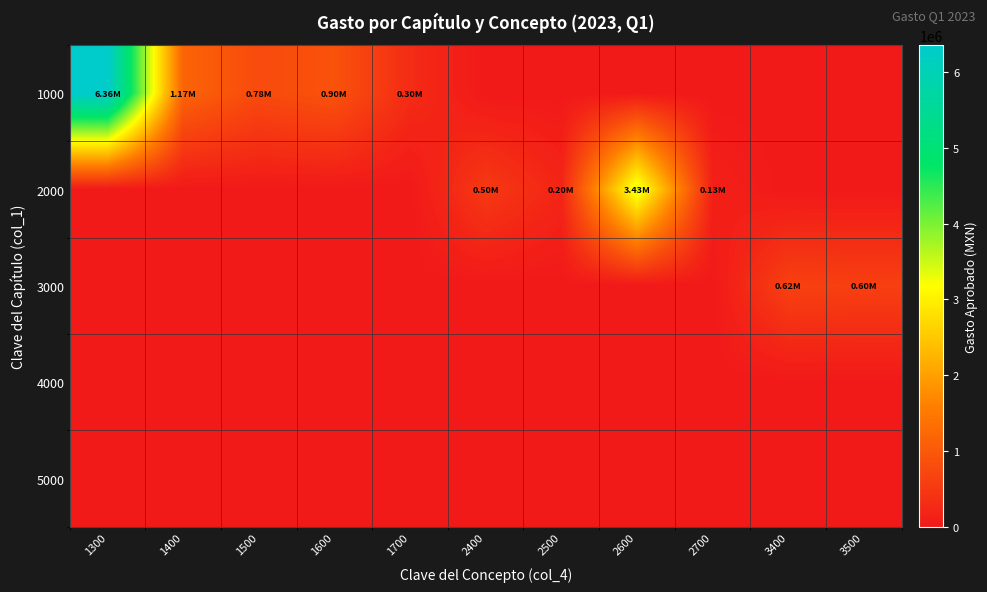

At how many categories does at least one series exceed 6047833?

1